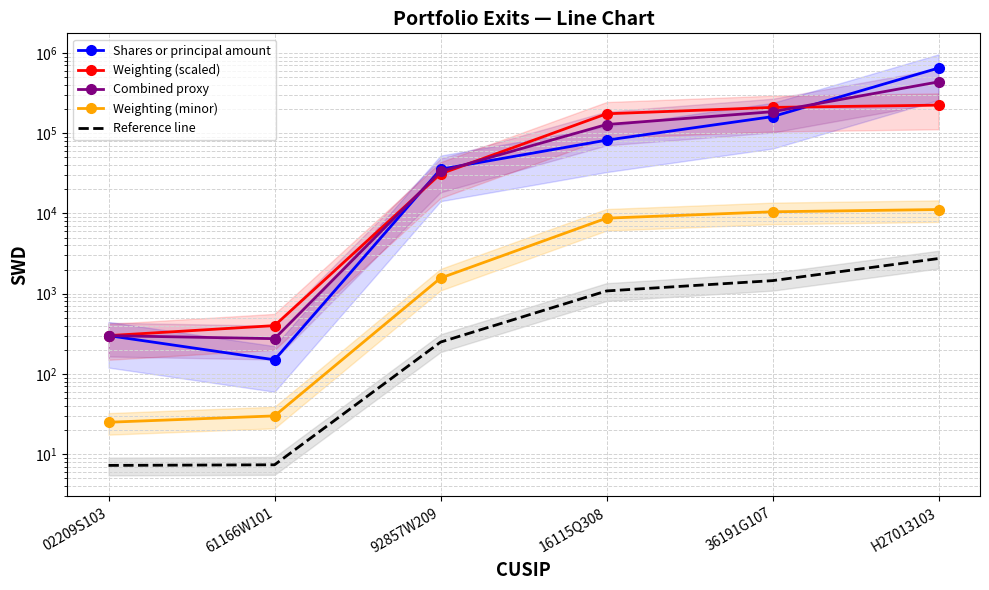

True or false: Combined proxy and Weighting (scaled) cross at least once.

True